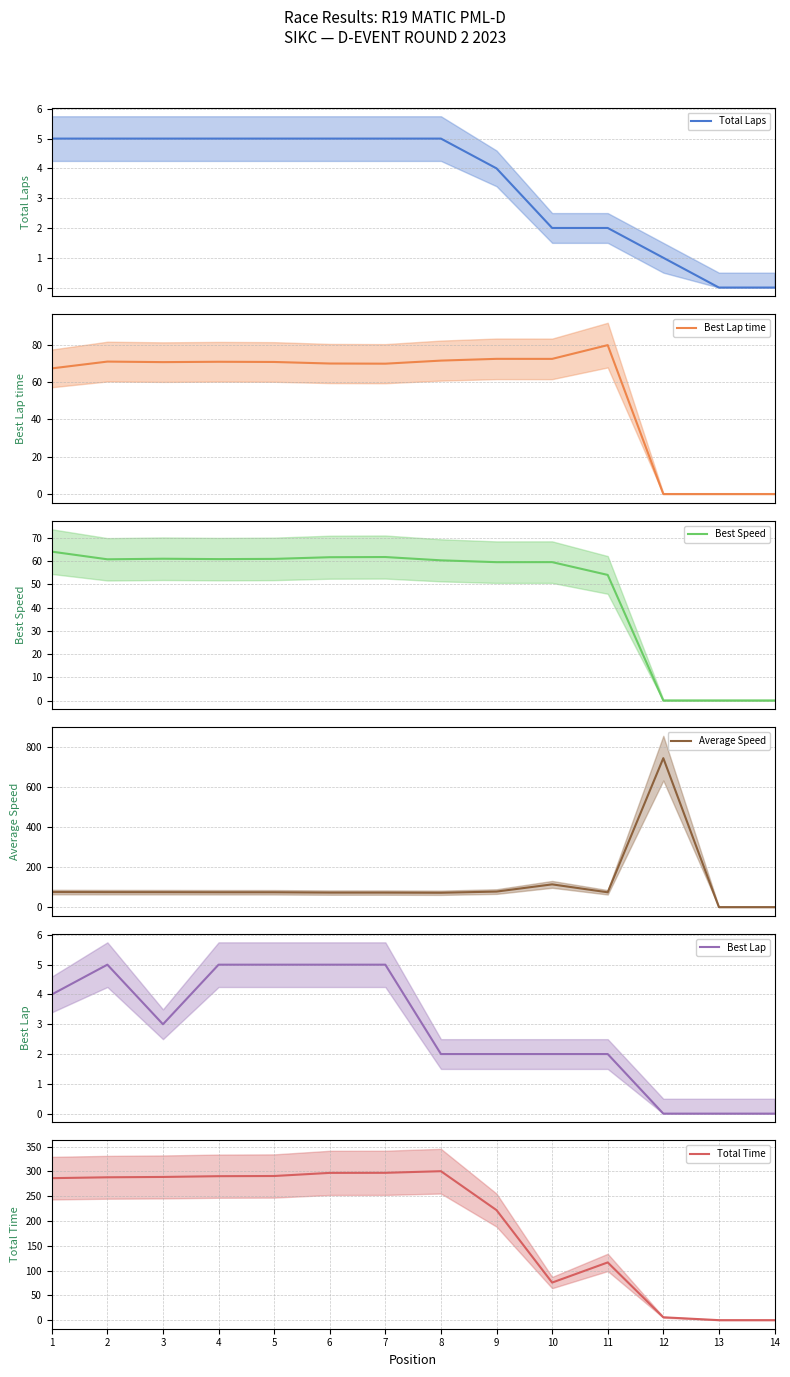

Which category has the lowest value in the Best Lap time series?

12